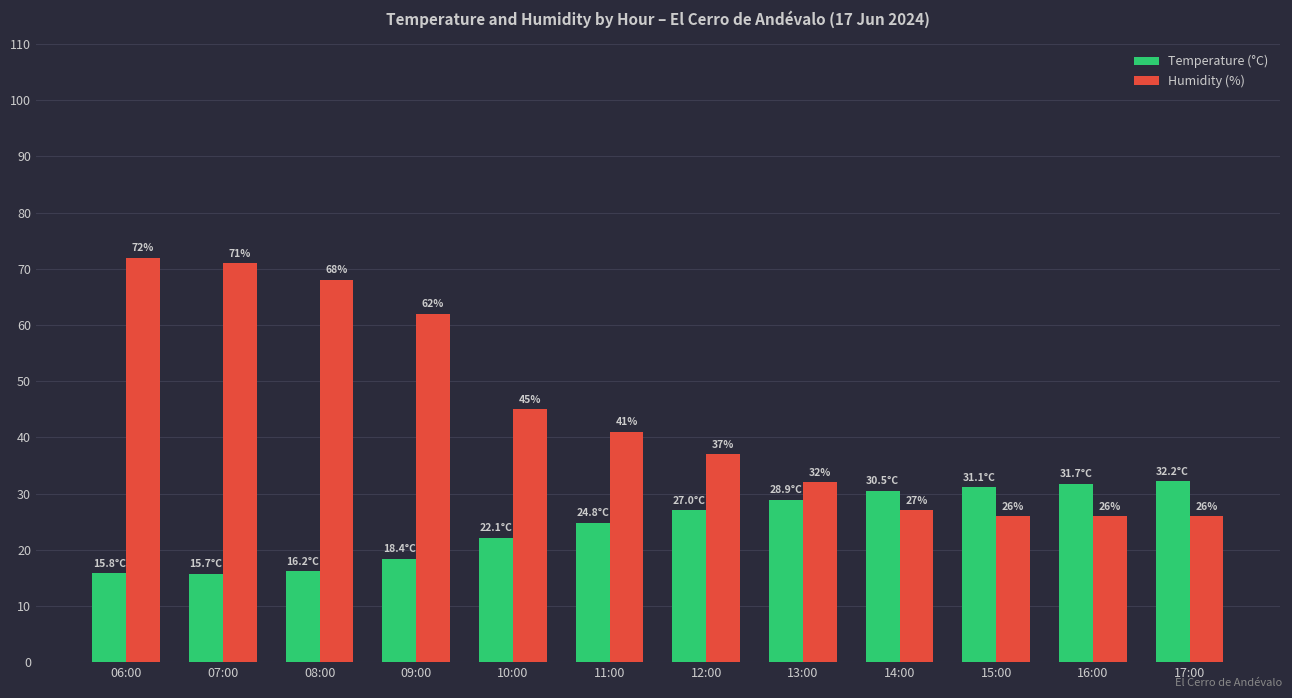

True or false: Temperature (°C) has a value of 23.2 at 06:00.

False